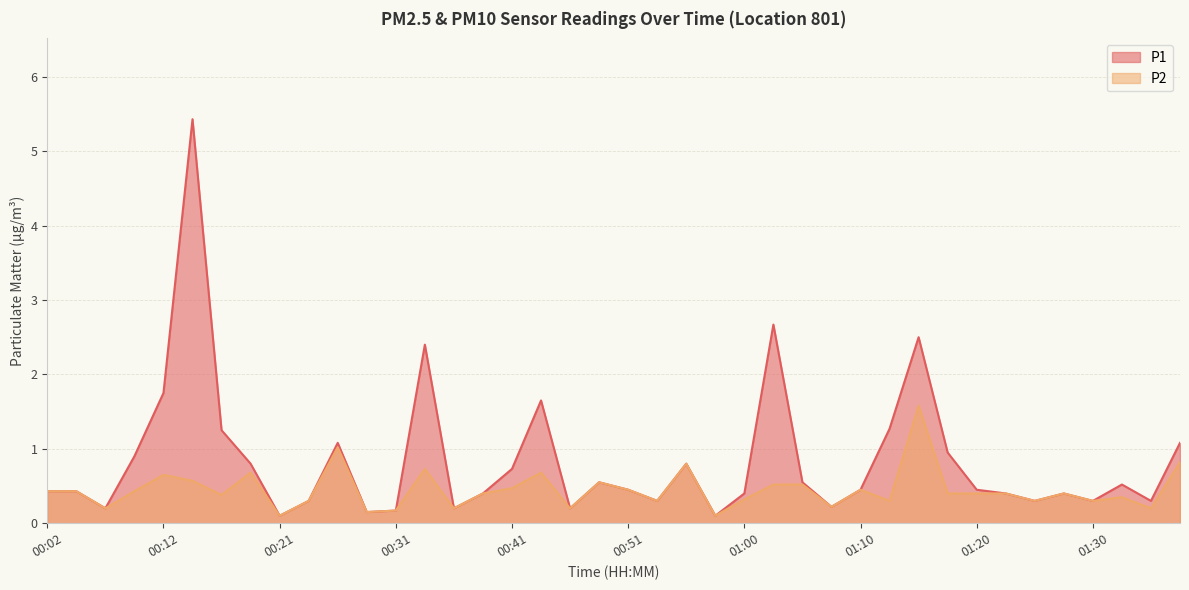

What is the difference between the maximum and second lowest values in the P1 series?

5.3